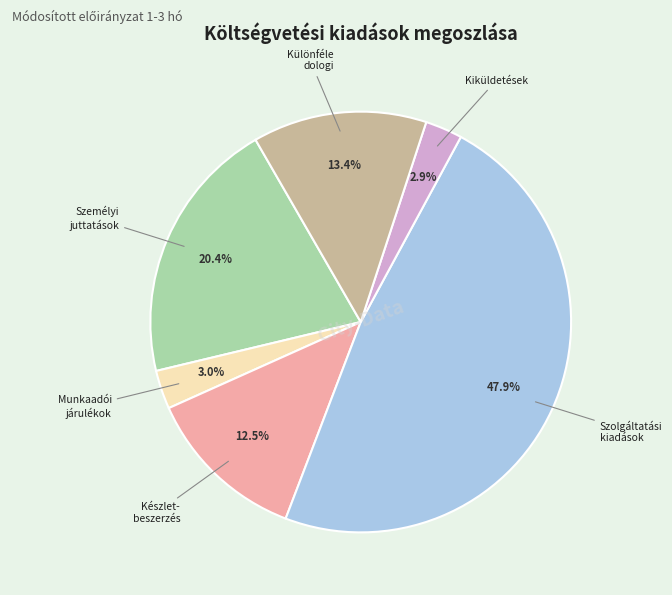

Does any single category account for the majority?

No